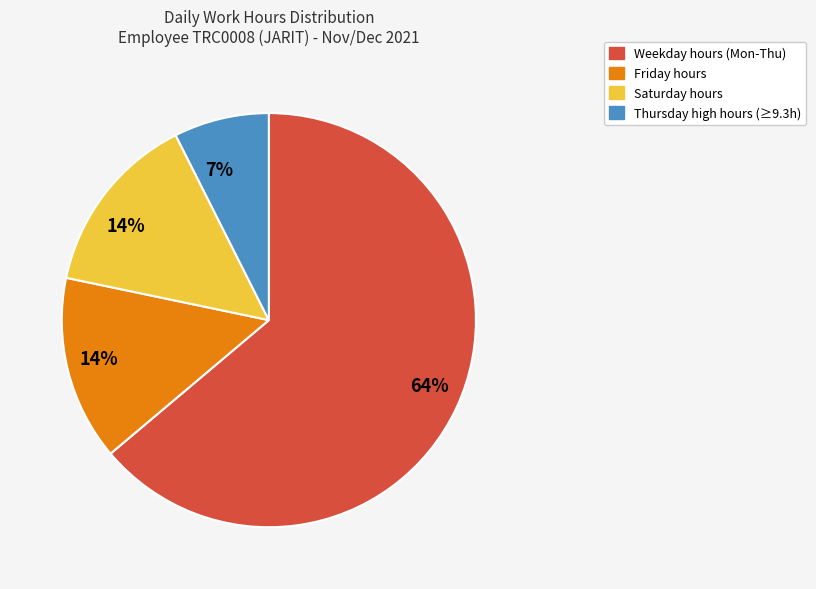

How many segments does this pie chart have?

4